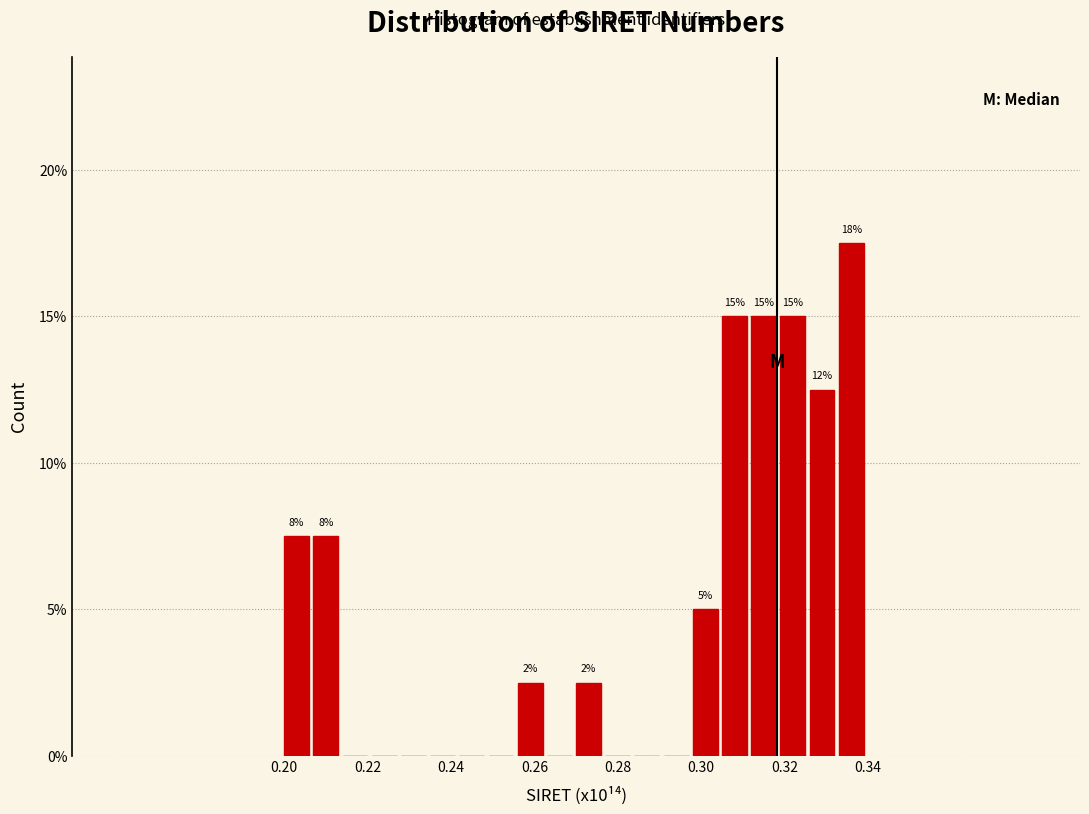

Around what value on the x-axis is the tallest bar? Give the approximate position of its centre, as read against the axis.

0.334